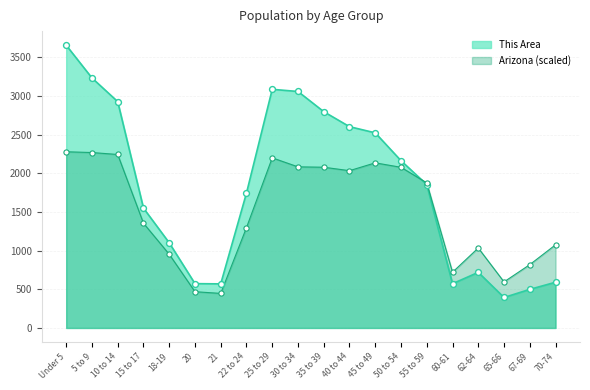

Is the value of National at 20 greater than the value of Arizona at 35 to 39?

No